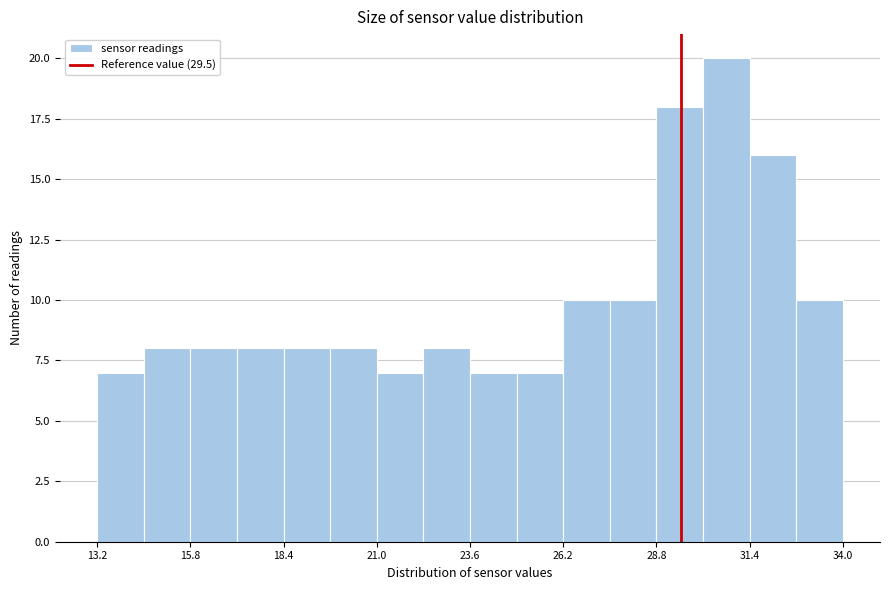

Read against the x-axis, roughly where is the centre of the tallest bar?

31.0